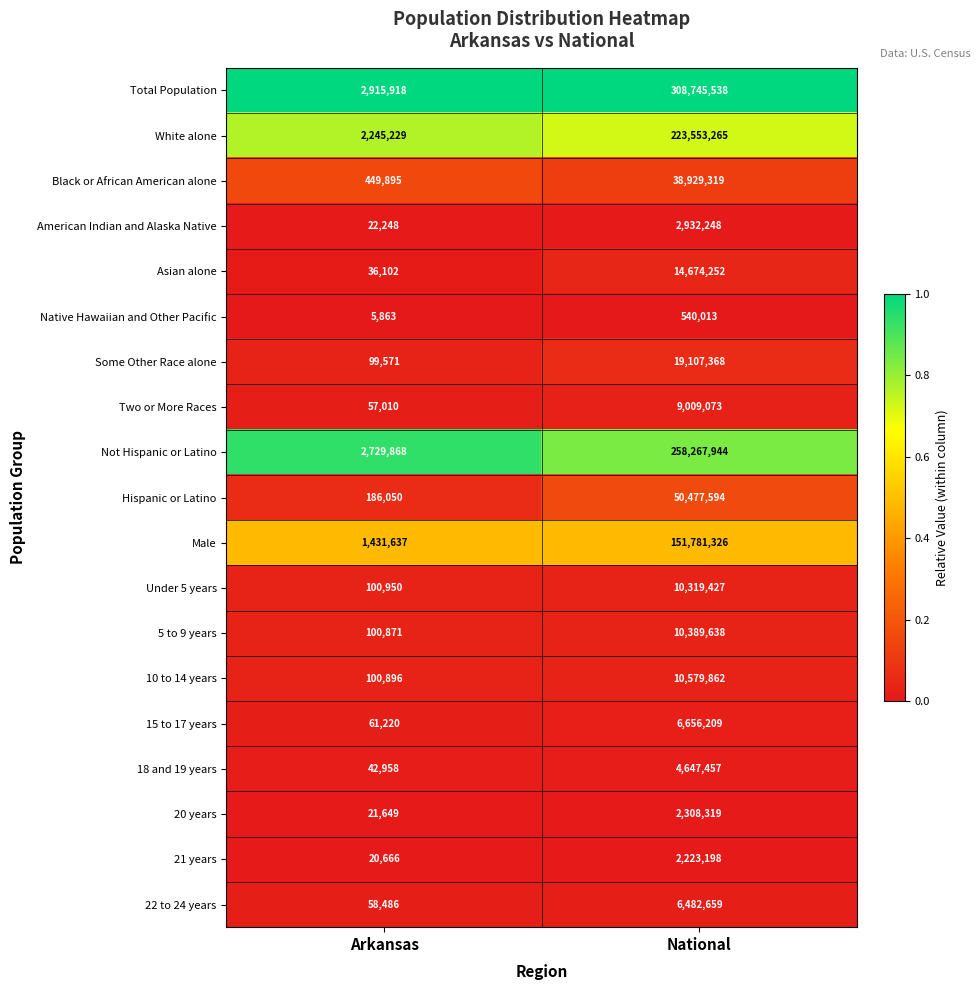

At which category does the chart reach its peak across all series?

National